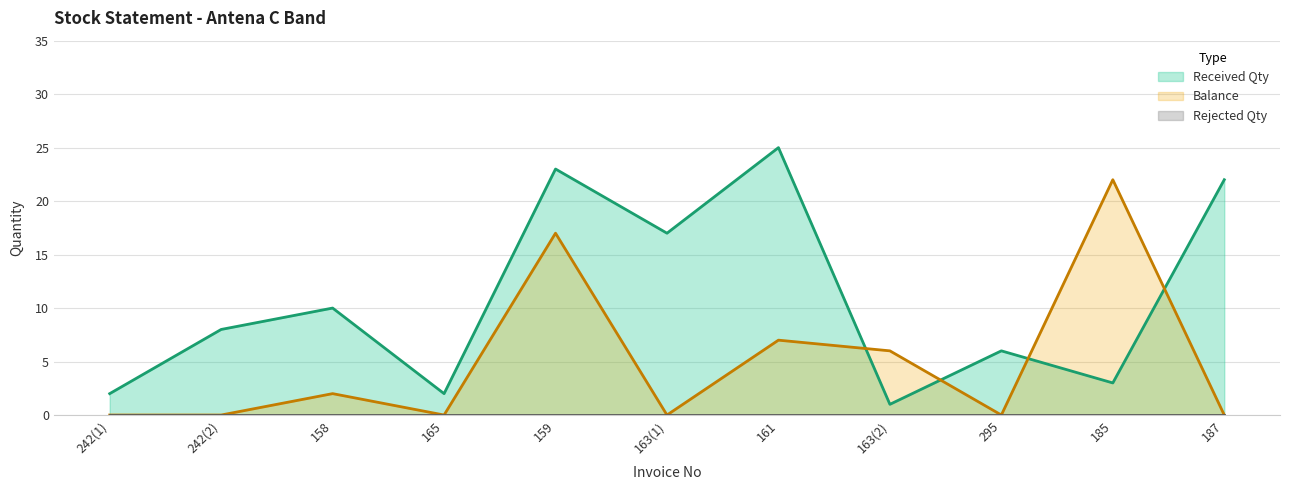

Is it true that Received Qty equals 22 at 187?

True